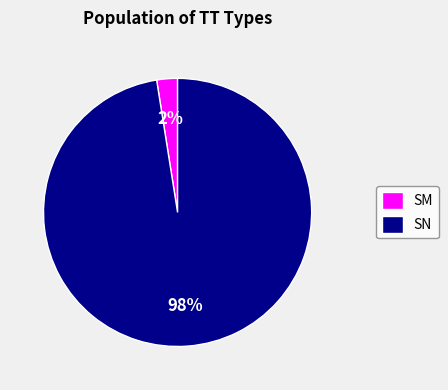

Is it true that SM is 12% of the pie?

False